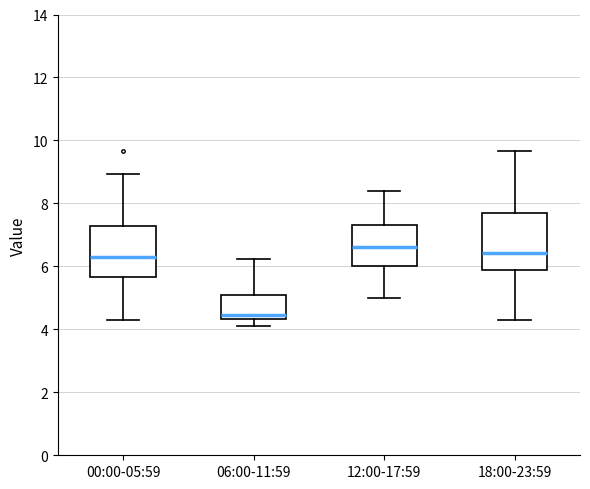

Where does the upper whisker of the box for 06:00-11:59 end on the y-axis? The values are not printed on the chart, so give them approximately, as read against the axis.

6.2